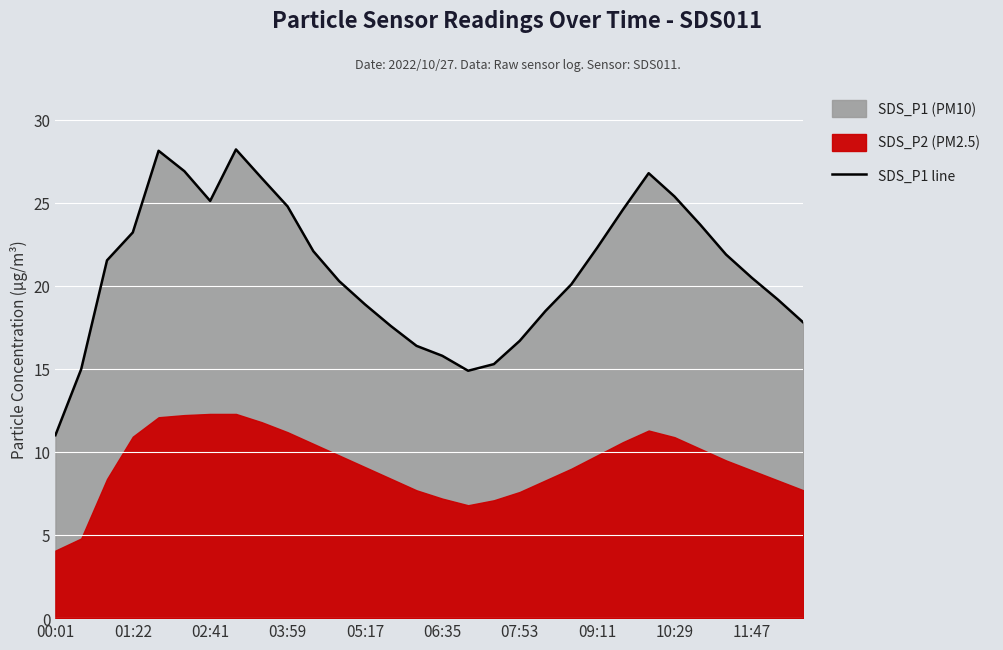

What is the lowest value of the SDS_P1 line series?

11.0